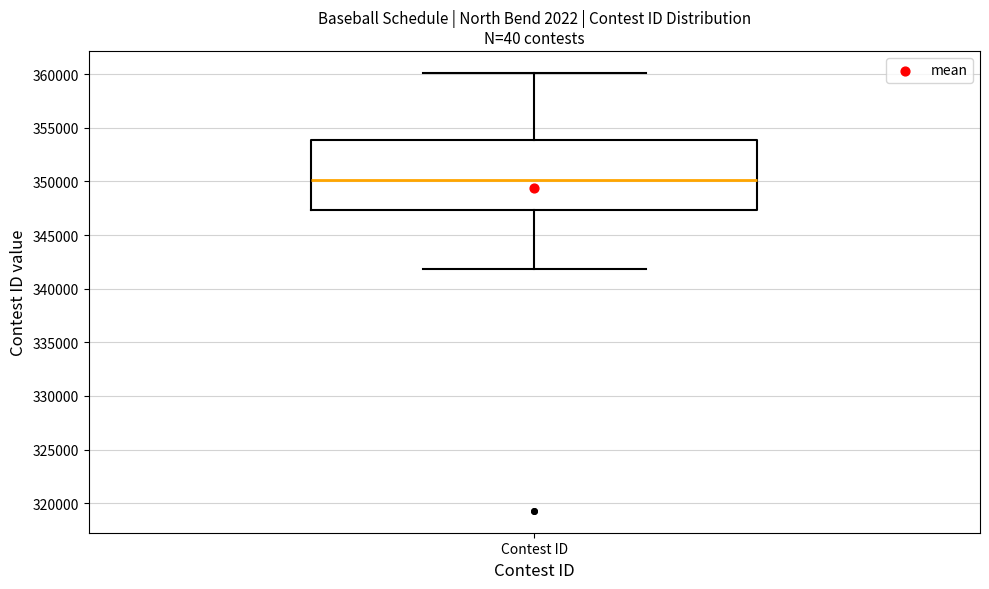

Read this box plot against the y-axis: the position of the median line, the range covered by the box, and the ends of both whiskers. The values are not printed on the chart, so give them approximately, as read against the axis.

median 350000, box 347500 to 354000, whiskers 342000 to 360000